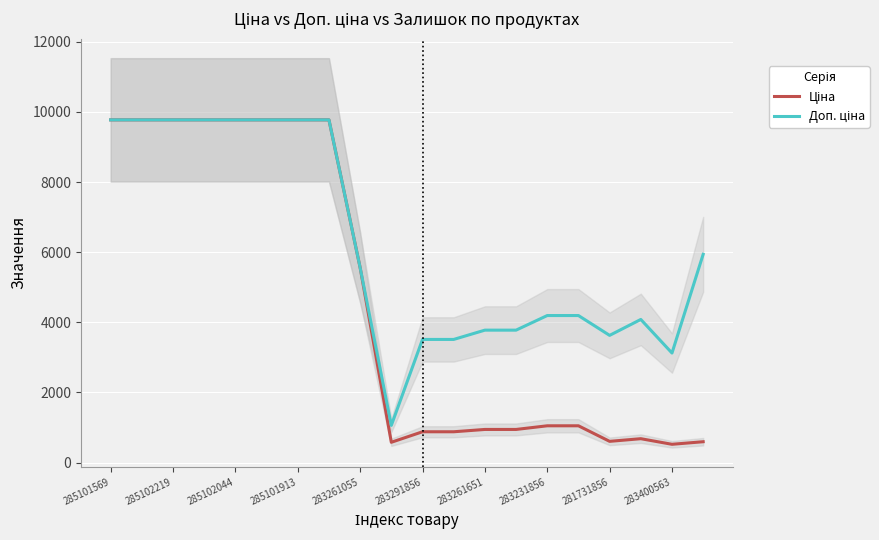

How many series are shown in this chart?

2